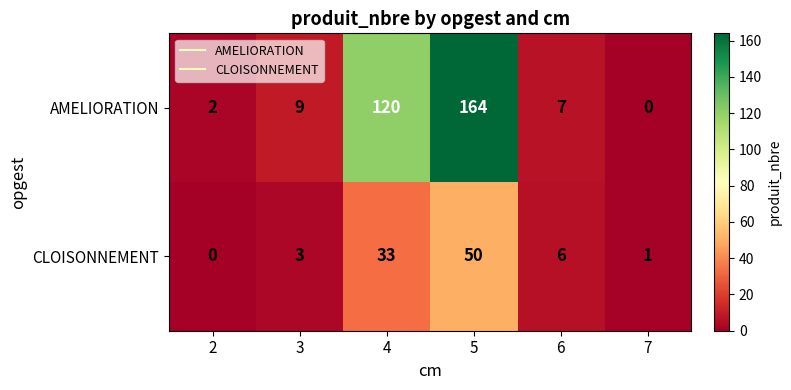

Reading left to right, extract all data points from this chart.

AMELIORATION: 2=2	3=9	4=120	5=164	6=7	7=0
CLOISONNEMENT: 2=0	3=3	4=33	5=50	6=6	7=1